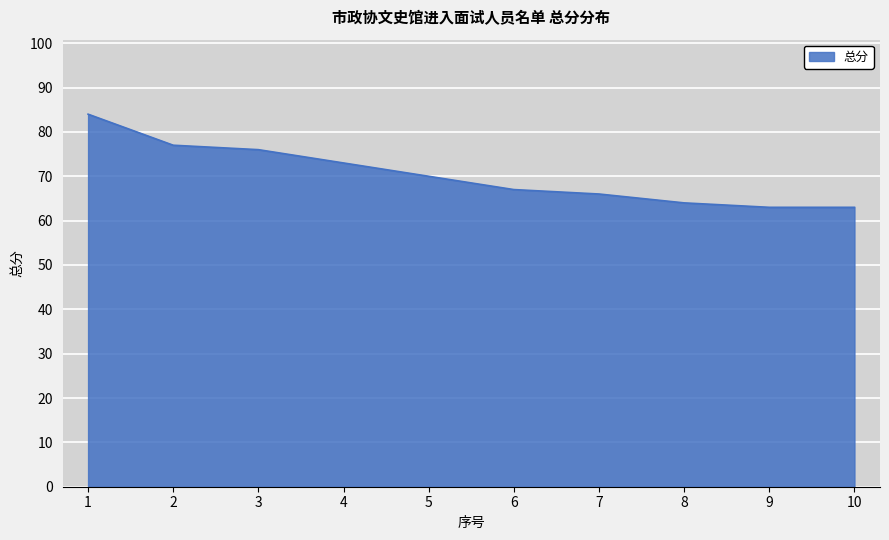

What is the sum of the values at 2 and 10?

140